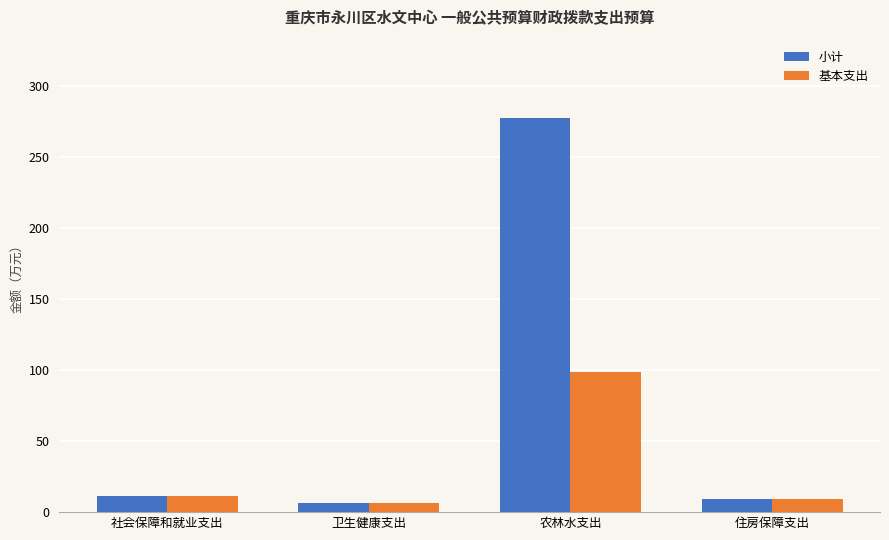

At which category does the chart reach its peak across all series?

农林水支出